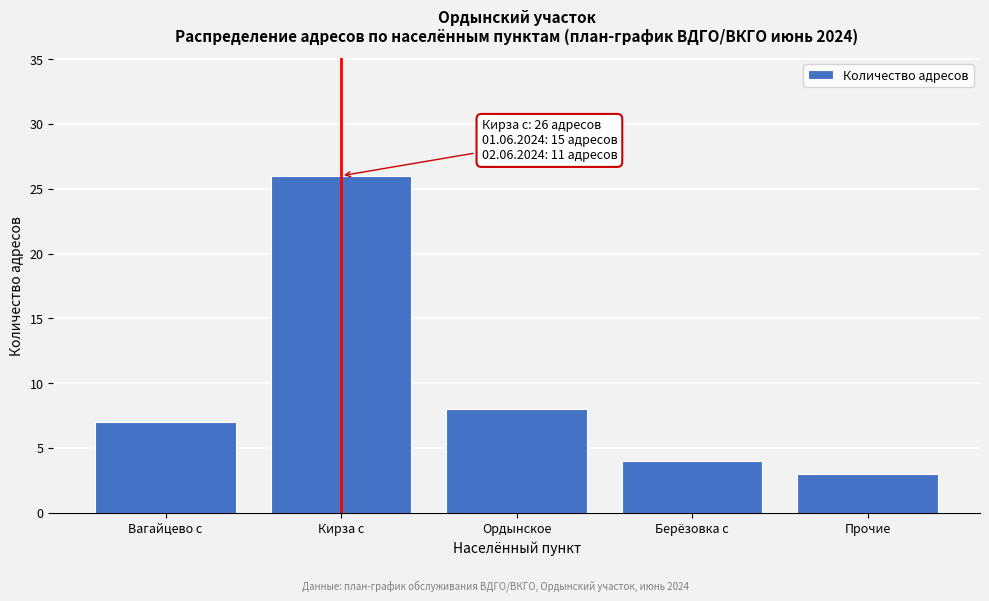

Reading right to left, extract all data points from this chart.

Прочие=3	Берёзовка с=4	Ордынское=8	Кирза с=26	Вагайцево с=7